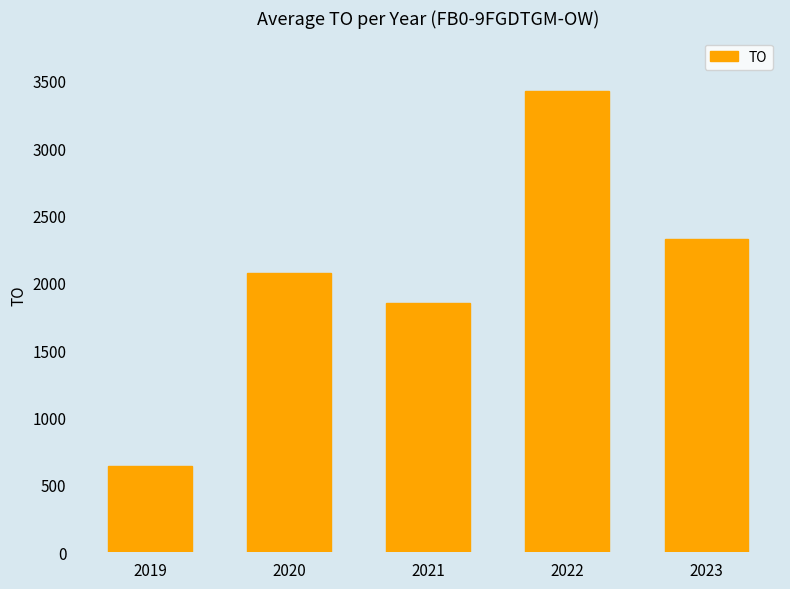

Which label corresponds to the smallest value in the chart?

2019